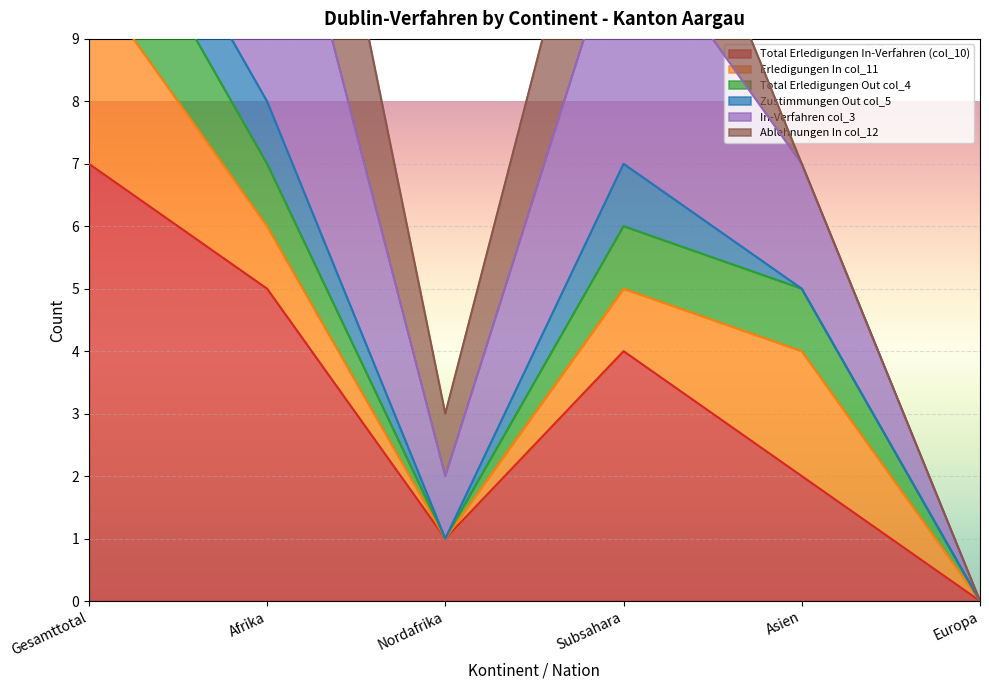

Which category has the lowest value in the Total Erledigungen In-Verfahren (col_10) series?

Europa